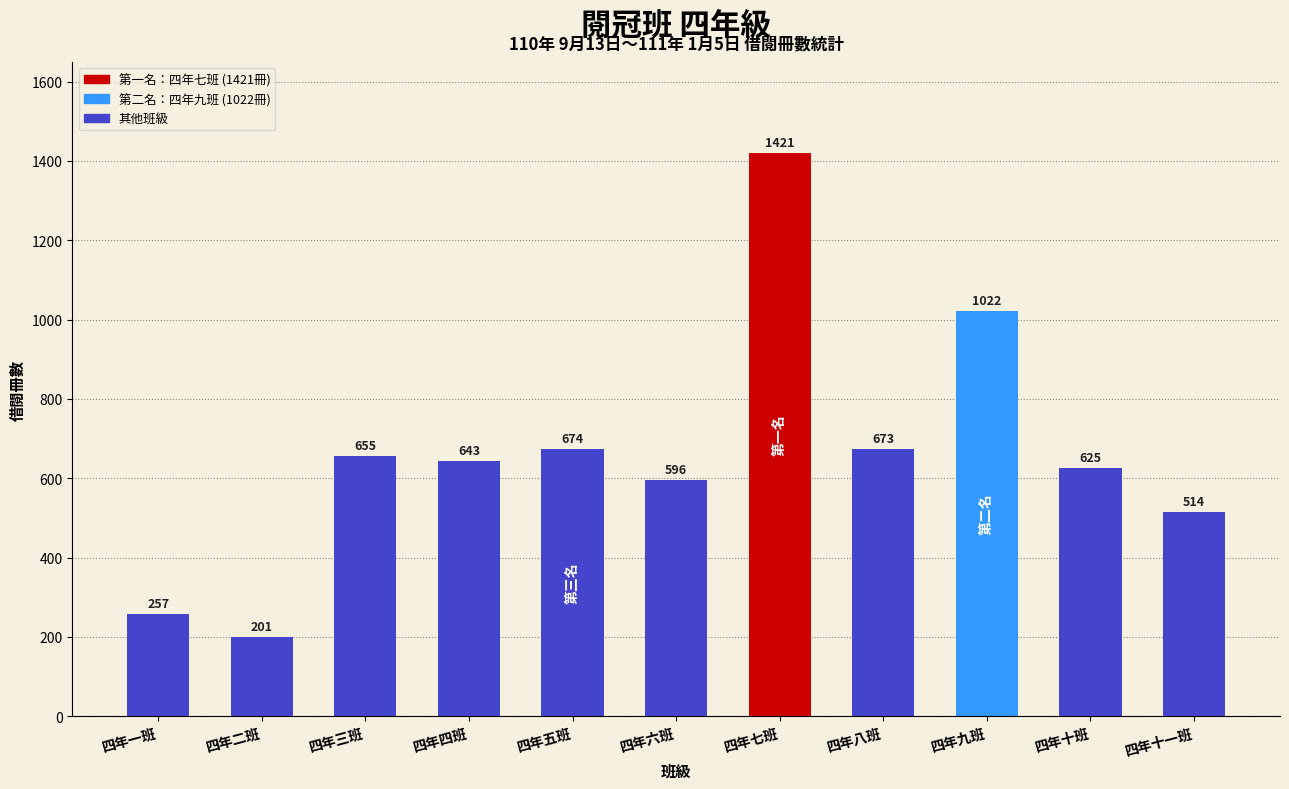

True or false: the data shows 1458 at 四年九班.

False